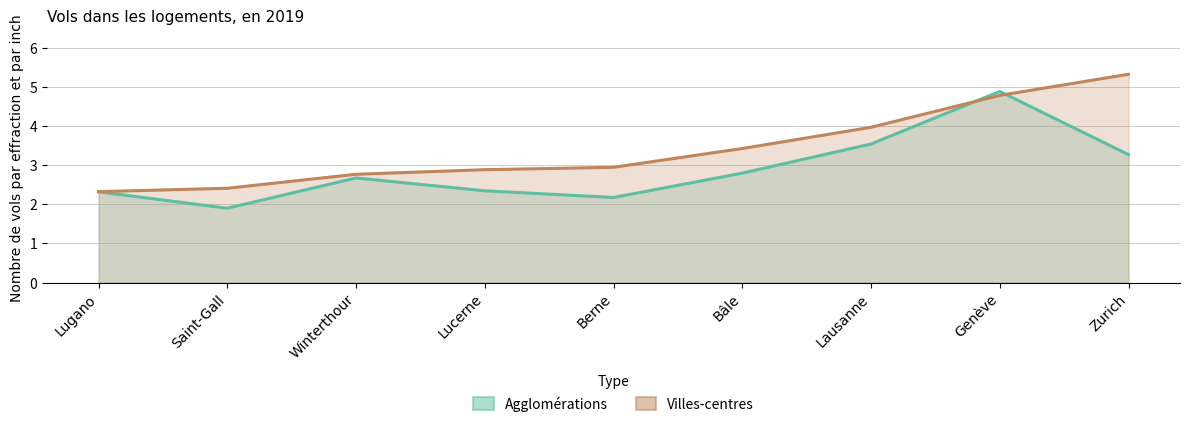

Does the chart display data point markers on the line(s)?

No